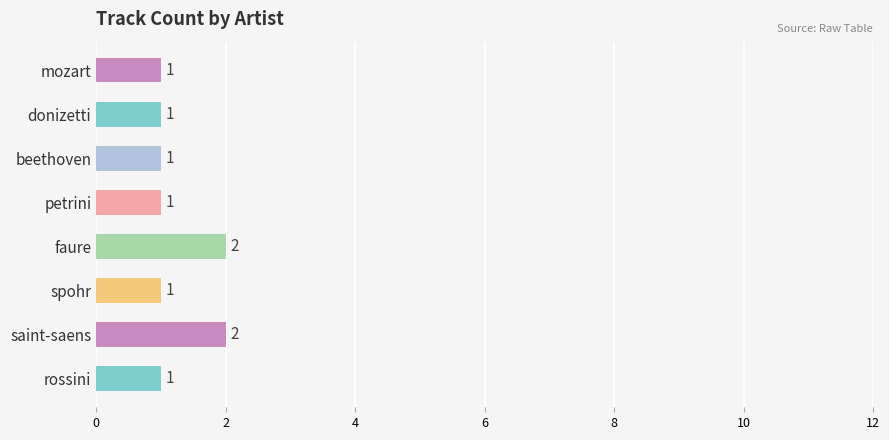

What value does the data have at saint-saens?

2